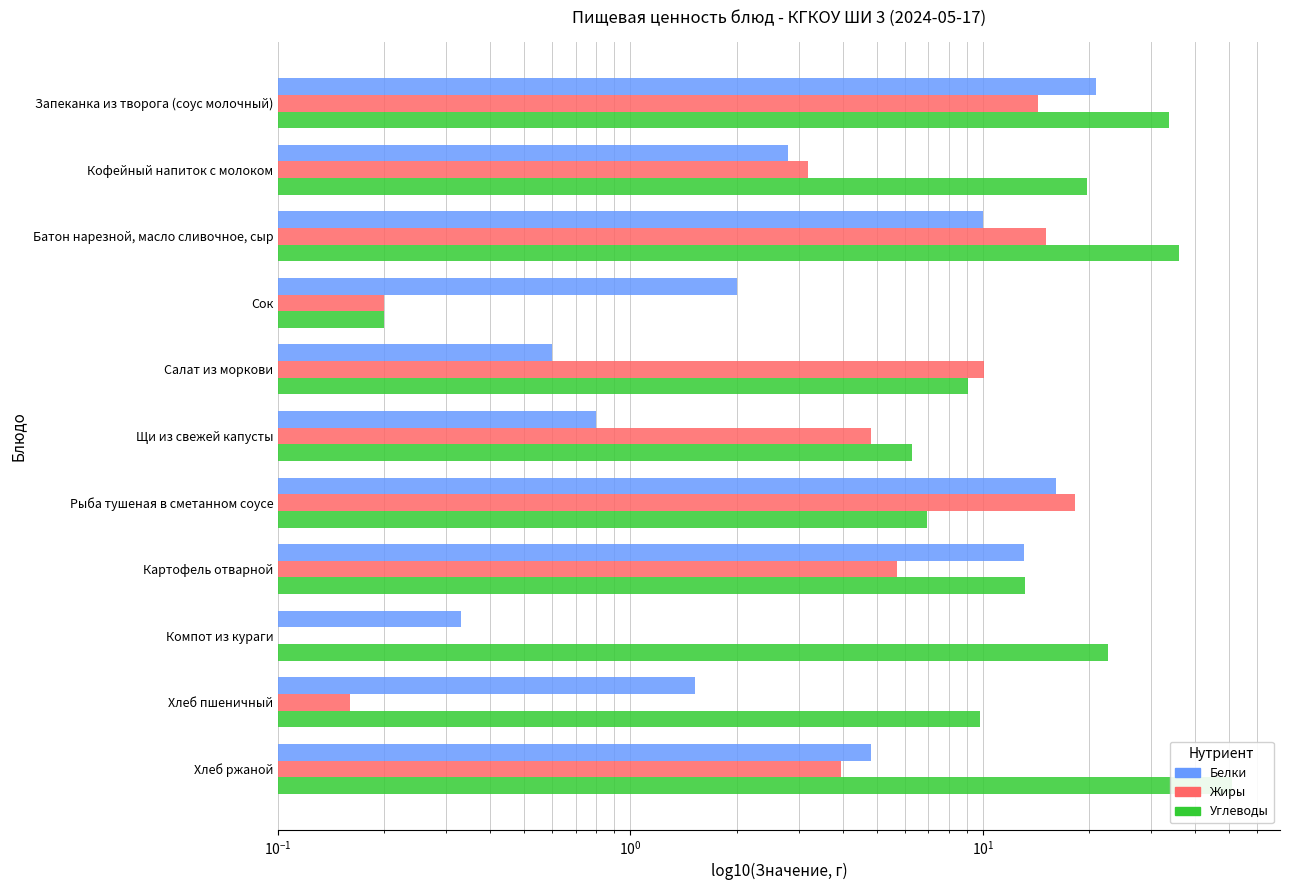

Reading right to left, list all the values displayed in this chart.

Белки: 4.8	1.5	0.3	13.1	16.1	0.8	0.6	2.0	10.0	2.8	20.9
Жиры: 4.0	0.2	0.1	5.7	18.2	4.8	10.1	0.2	15.1	3.2	14.3
Углеводы: 51.0	9.8	22.7	13.1	7.0	6.3	9.1	0.2	36.1	19.7	33.7